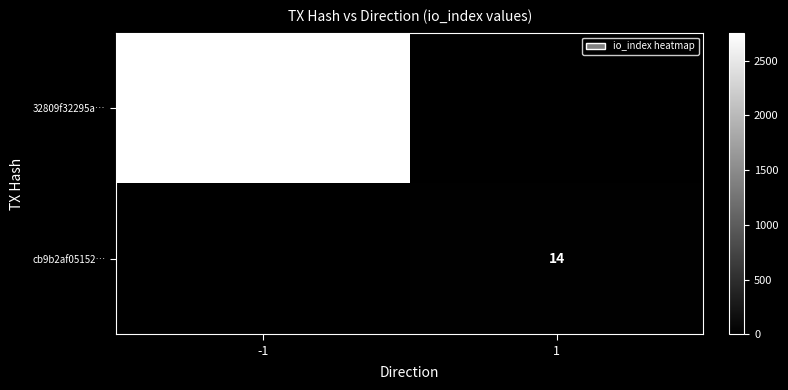

Is the value of cb9b2af05152… at 1 greater than the value of 32809f32295a… at -1?

No